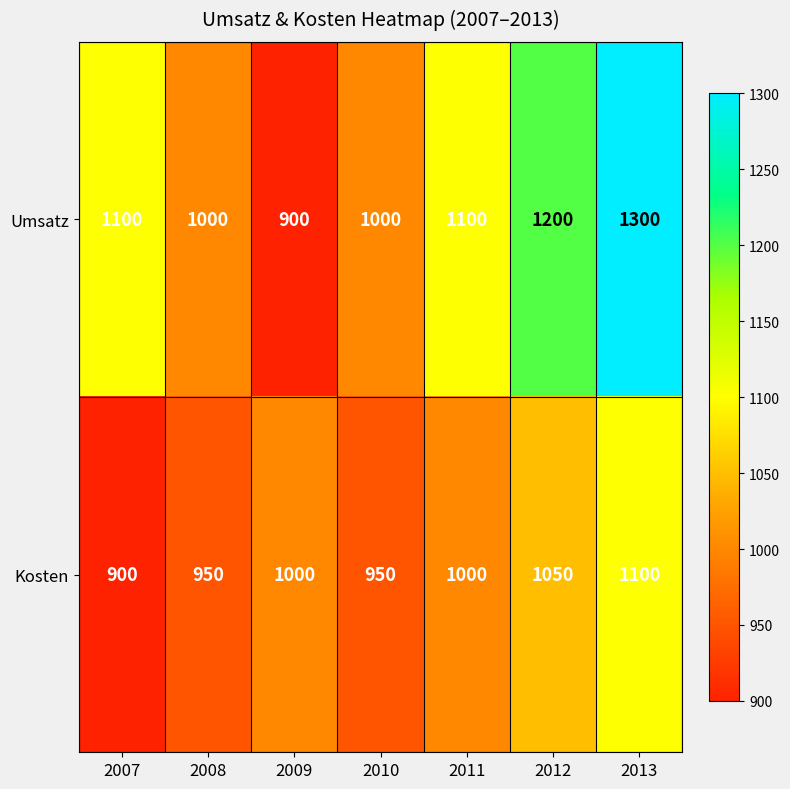

Which series has the largest total across all categories?

Umsatz